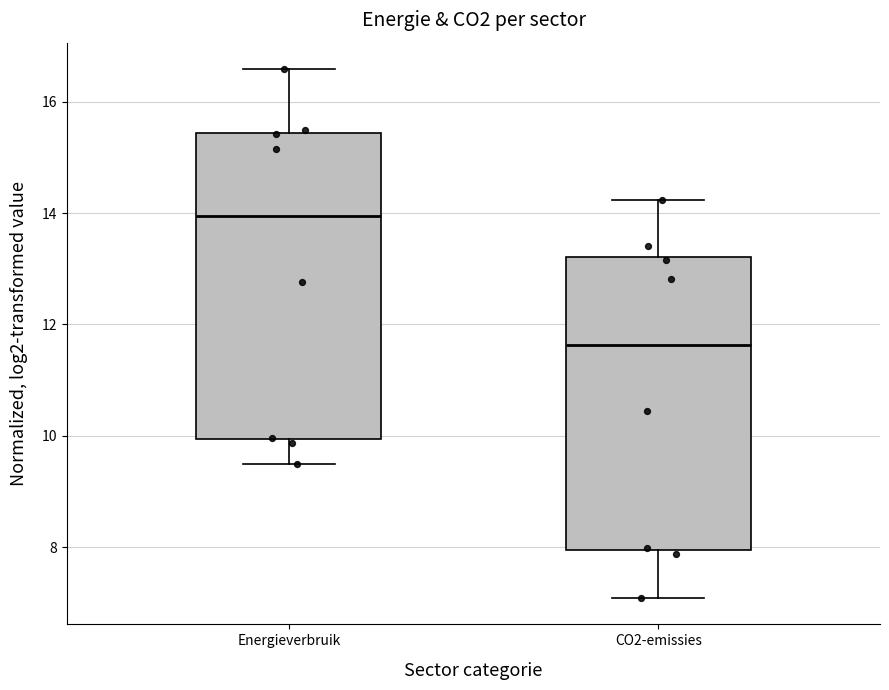

Which box's median line is the highest?

Energieverbruik